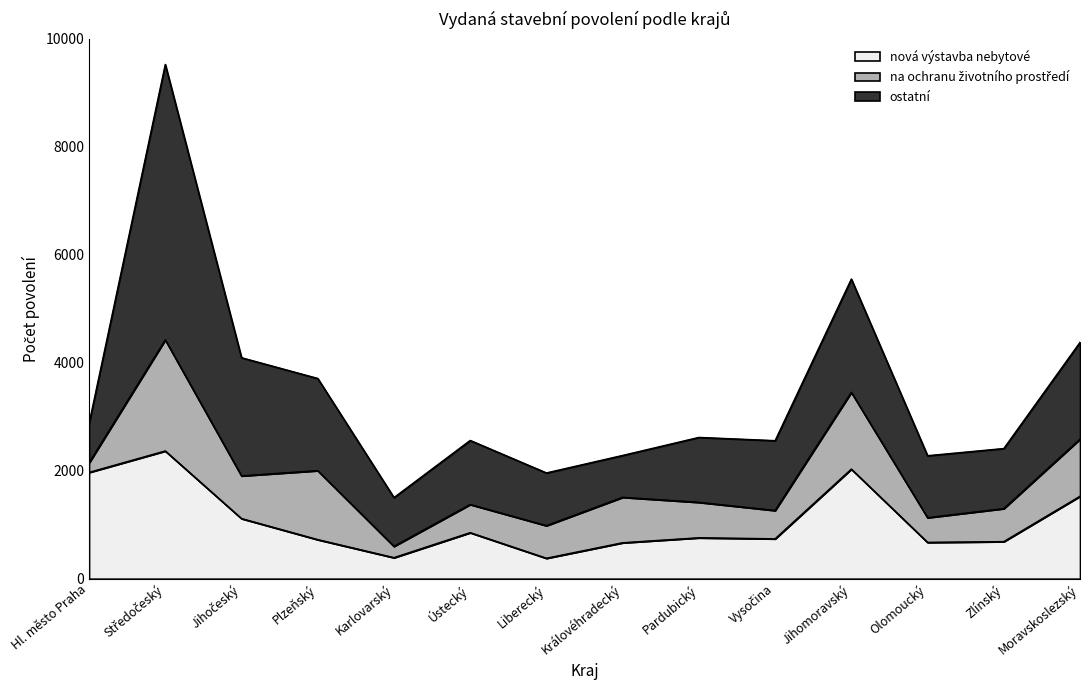

At Jihočeský, list the series in order from largest to smallest.

ostatní, nová výstavba nebytové, na ochranu životního prostředí